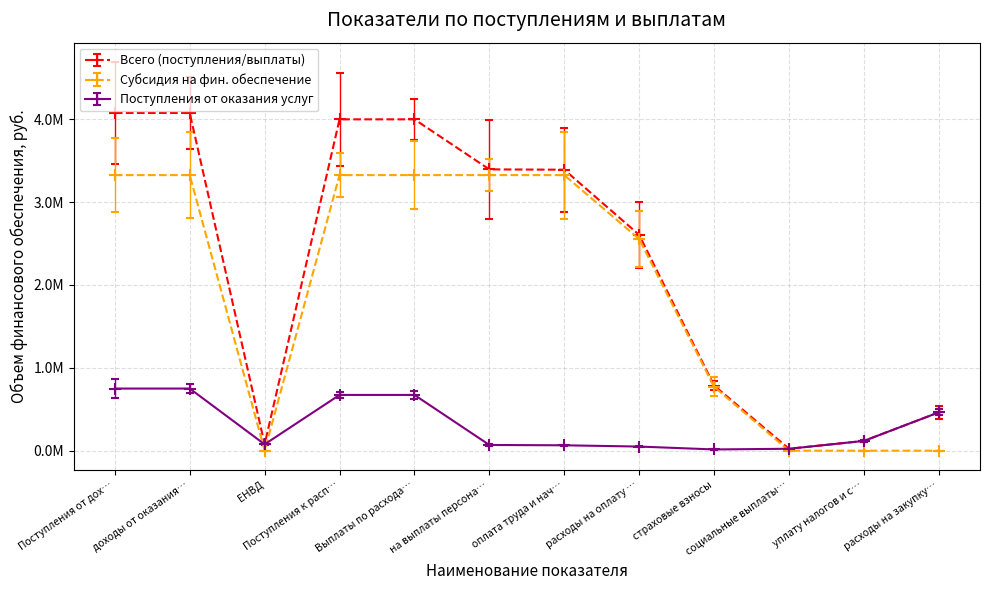

True or false: Поступления от оказания услуг and Субсидия на фин. обеспечение intersect in this chart.

True